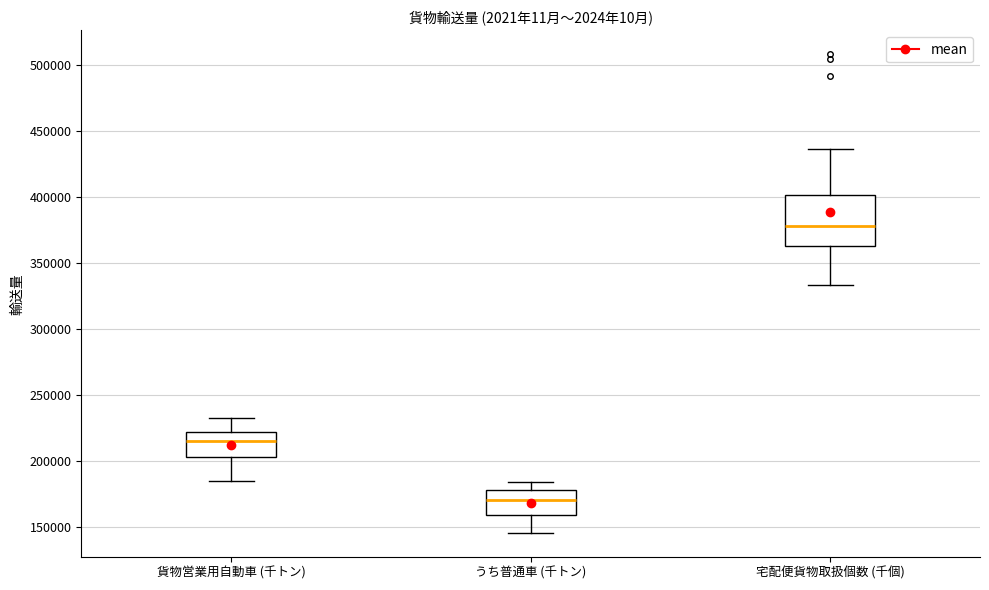

Comparing the boxes themselves (not the whiskers), which one is the tallest?

宅配便貨物取扱個数 (千個)